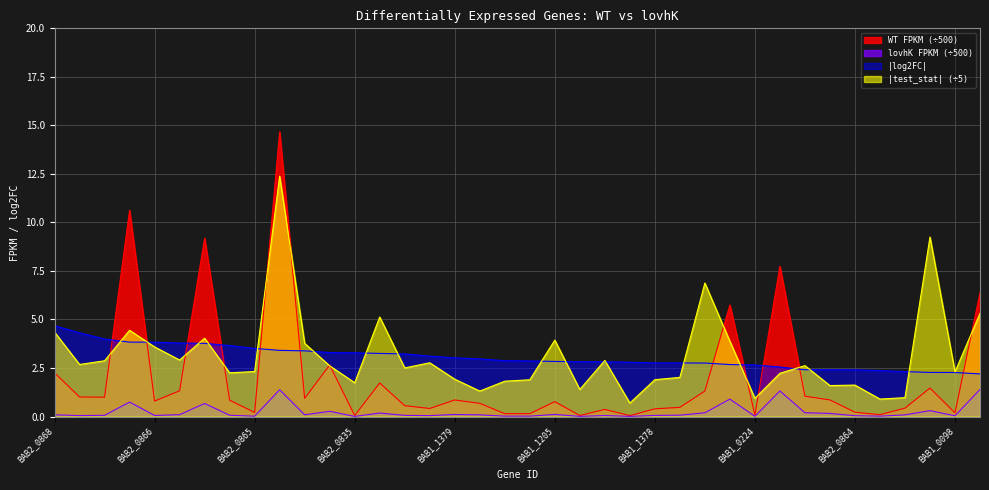

Rank the series at BAB1_1378 from highest to lowest value.

|log2FC|, |test_stat| (÷5), WT FPKM (÷500), lovhK FPKM (÷500)